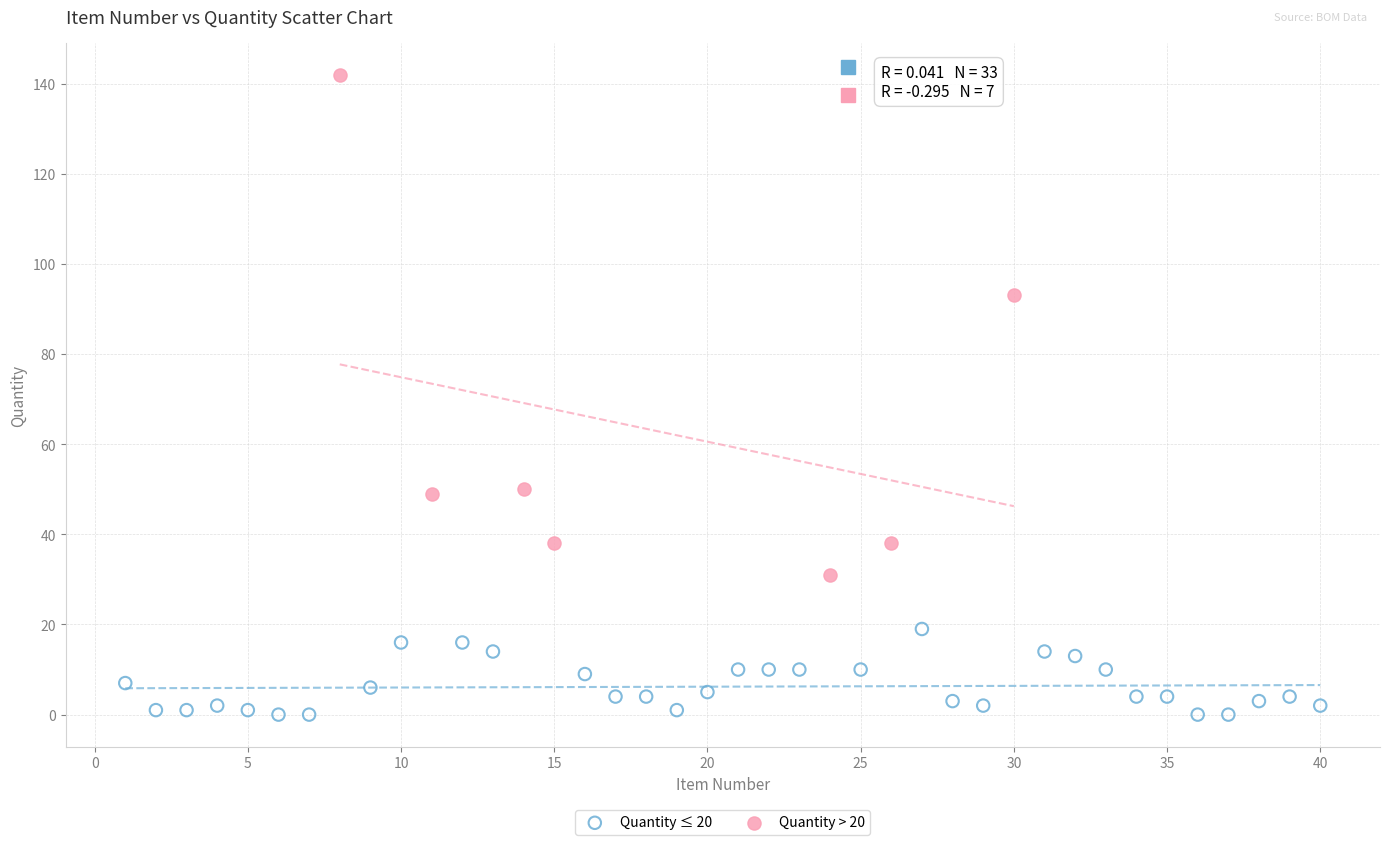

Which series contains the highest Y value?

Quantity > 20